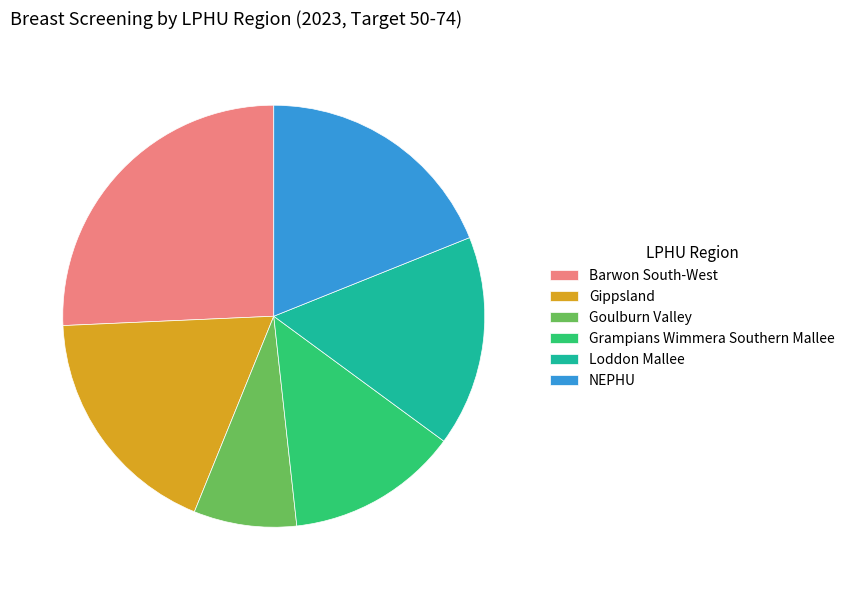

Rank the categories by value from highest to lowest.

Barwon South-West, NEPHU, Gippsland, Loddon Mallee, Grampians Wimmera Southern Mallee, Goulburn Valley